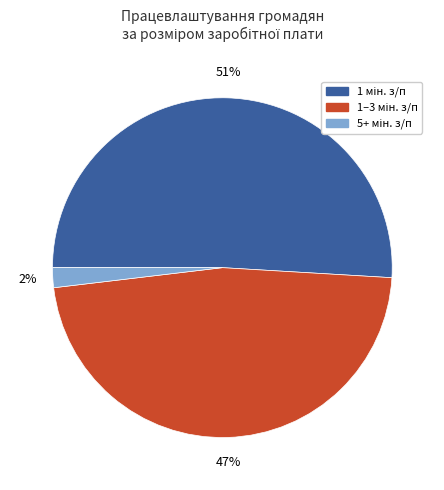

How many slices are in this pie chart?

3